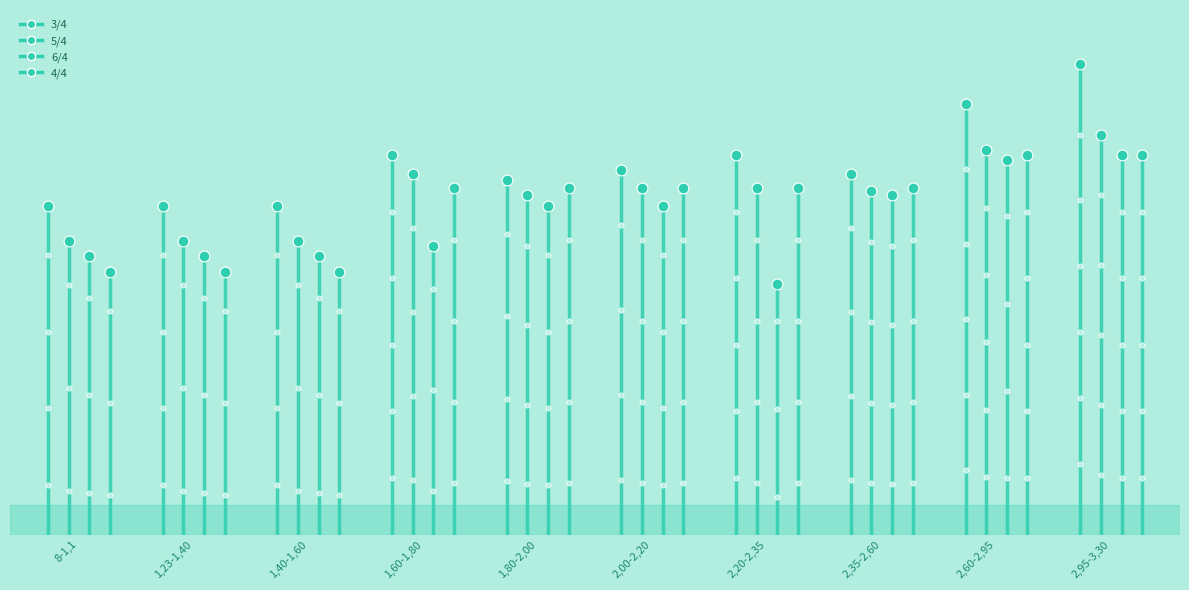

What are all the series names shown in the legend?

3/4, 5/4, 6/4, 4/4